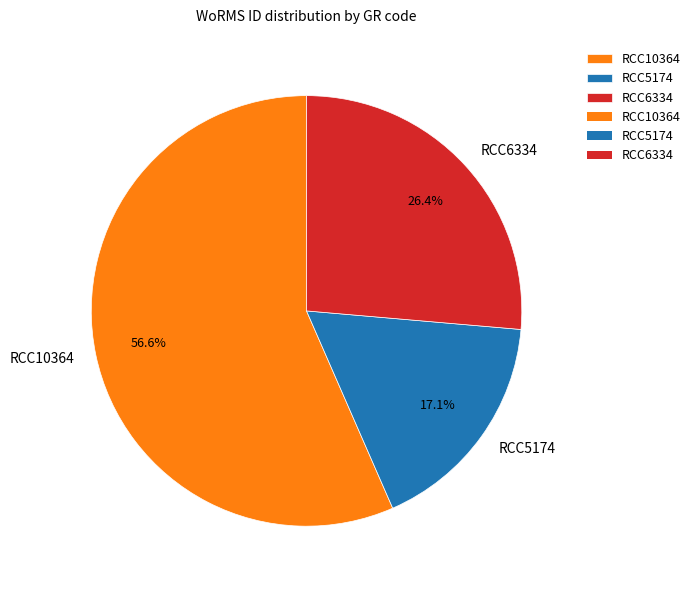

Is it true that RCC5174 is 4% of the pie?

False